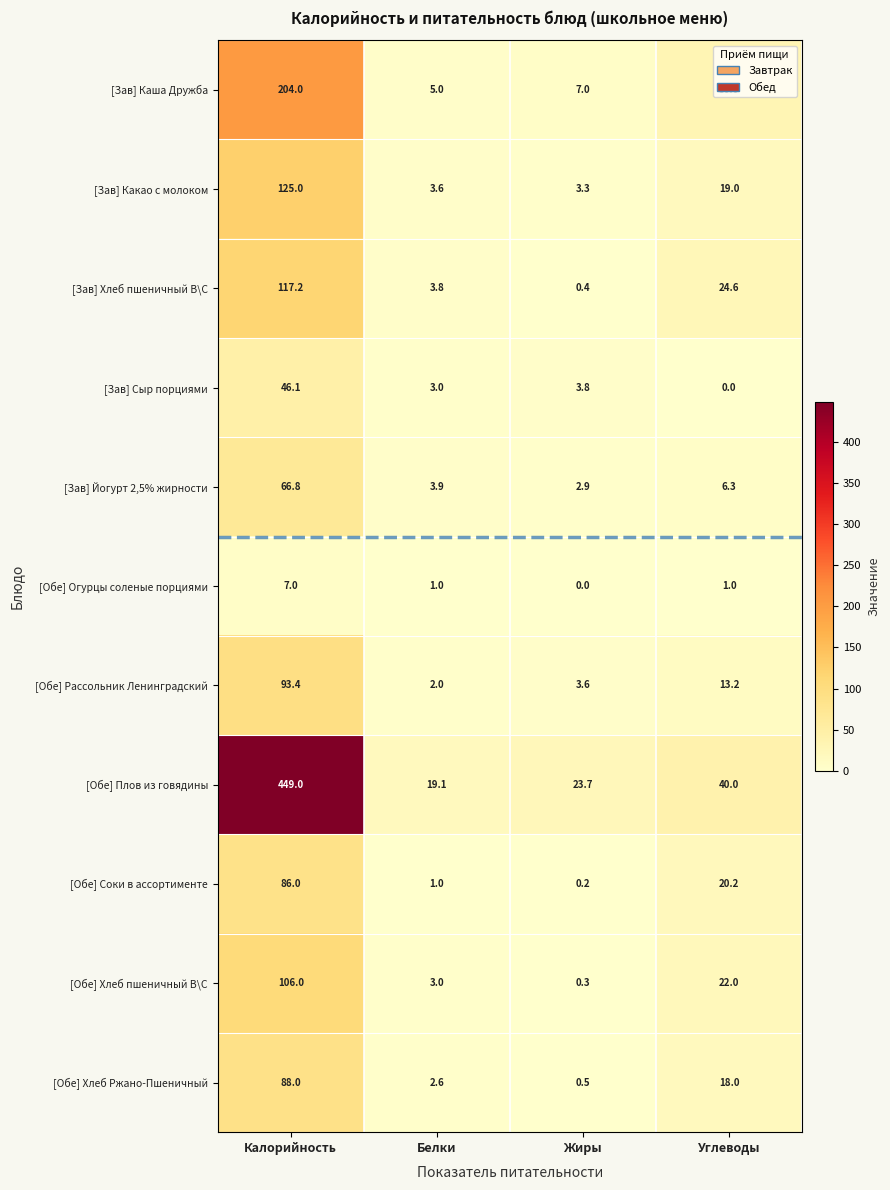

List the series in order of their peak value, highest first.

[Обе] Плов из говядины, [Зав] Каша Дружба, [Зав] Какао с молоком, [Зав] Хлеб пшеничный В\С, [Обе] Хлеб пшеничный В\С, [Обе] Рассольник Ленинградский, [Обе] Хлеб Ржано-Пшеничный, [Обе] Соки в ассортименте, [Зав] Йогурт 2,5% жирности, [Зав] Сыр порциями, [Обе] Огурцы соленые порциями